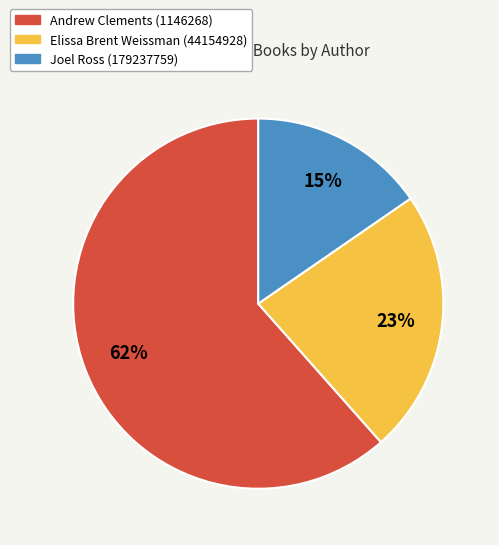

To the nearest percent, what is the combined percentage of Elissa Brent Weissman (44154928) and Andrew Clements (1146268)?

85%